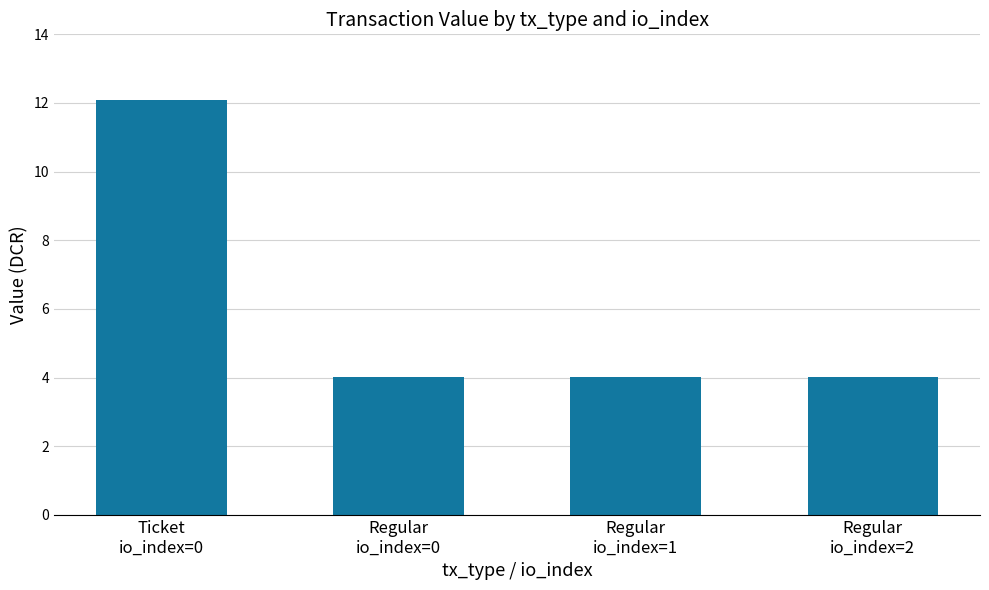

Reading left to right, what are all the values shown in this chart?

Ticket
io_index=0=12.1	Regular
io_index=0=4.0	Regular
io_index=1=4.0	Regular
io_index=2=4.0